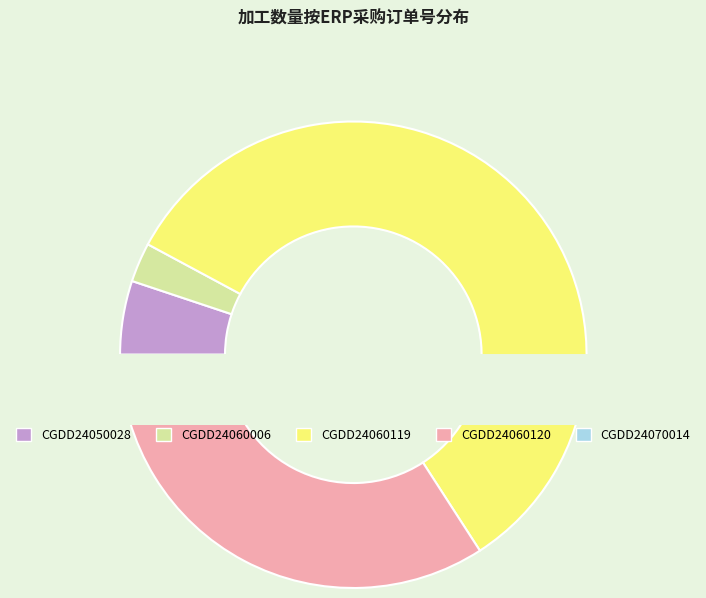

To the nearest percent, what portion does CGDD24060006 represent?

3%